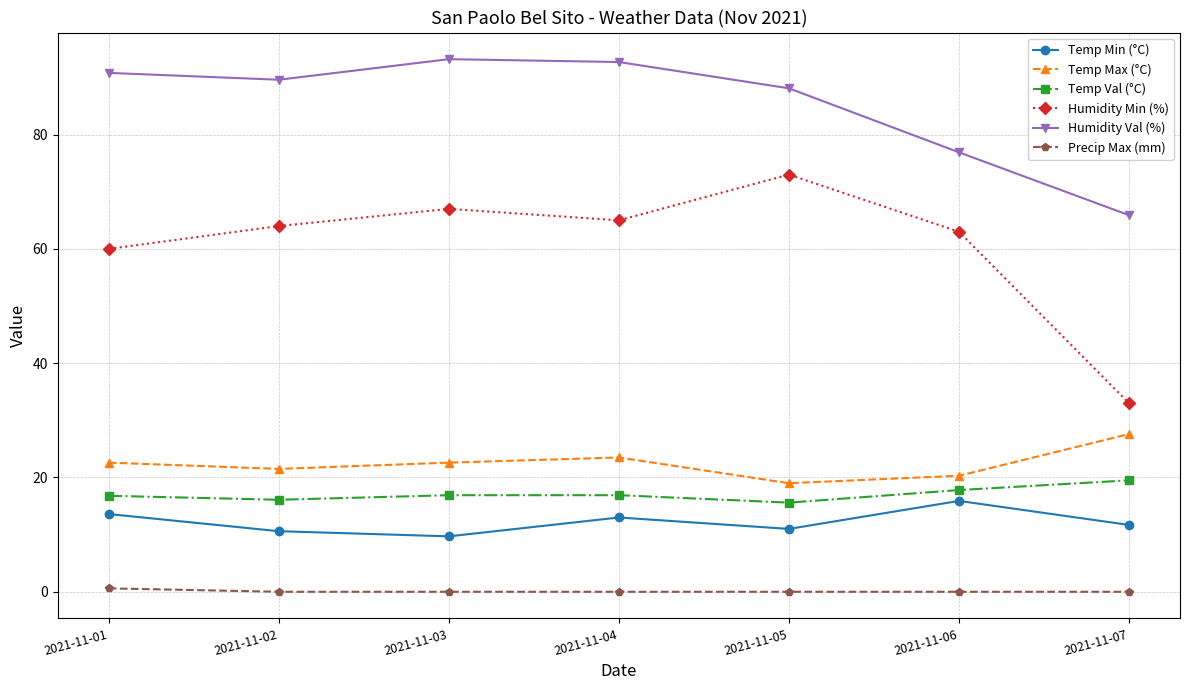

Does the chart display data point markers on the line(s)?

Yes